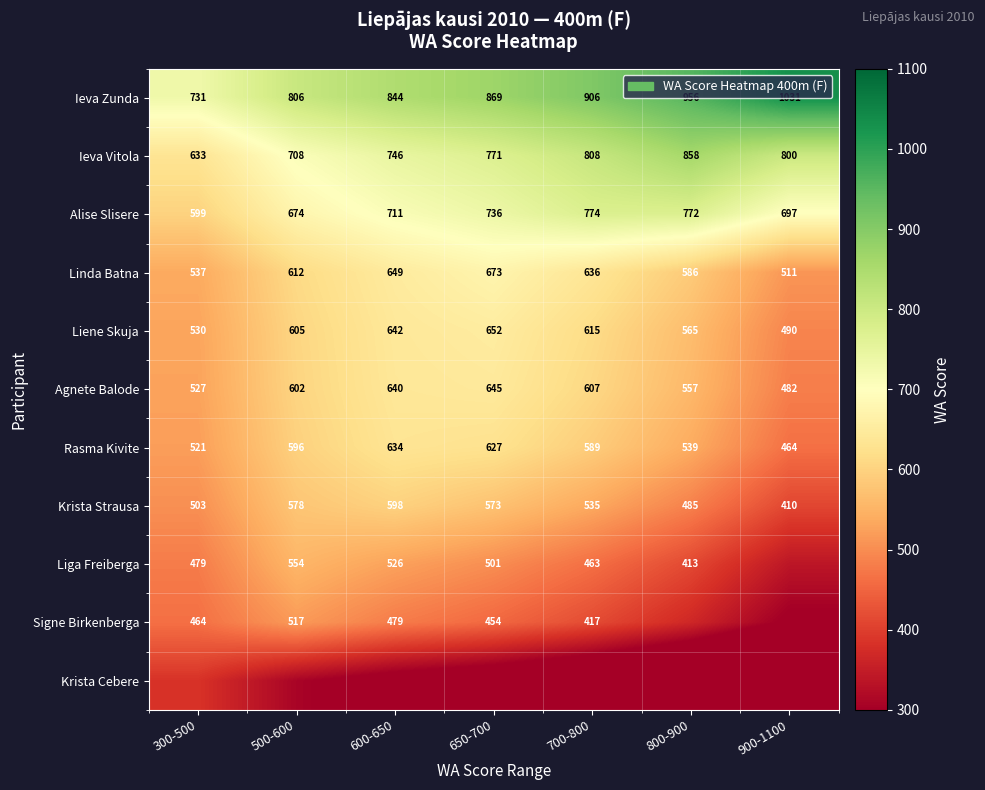

How many Ieva Zunda values are between 806 and 956?

5